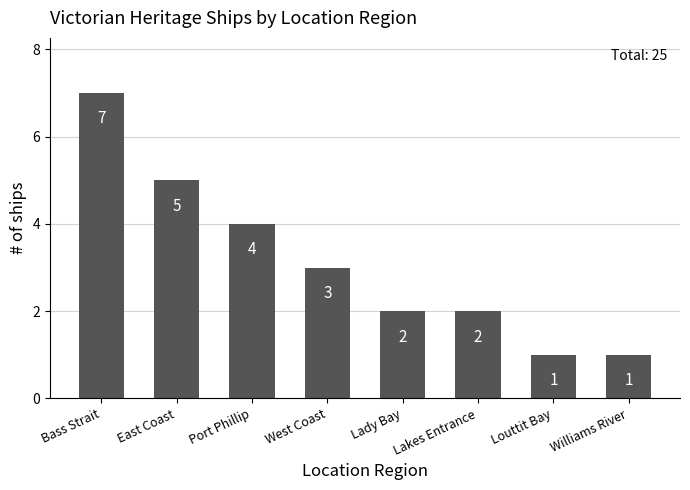

Which has a higher value, East Coast or Port Phillip?

East Coast